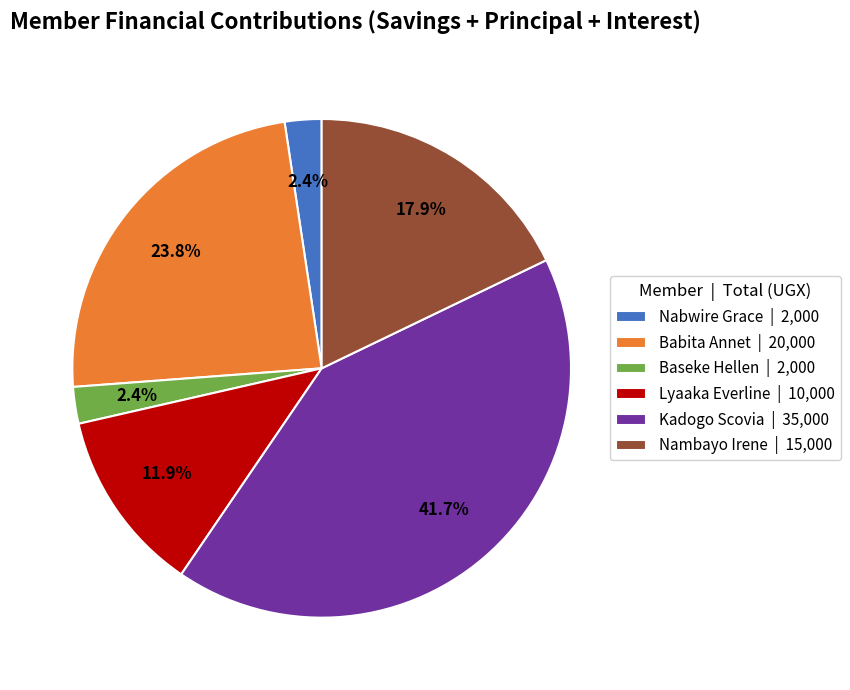

Combined, what portion of the pie is Lyaaka Everline | 10,000 and Baseke Hellen | 2,000?

14.3%